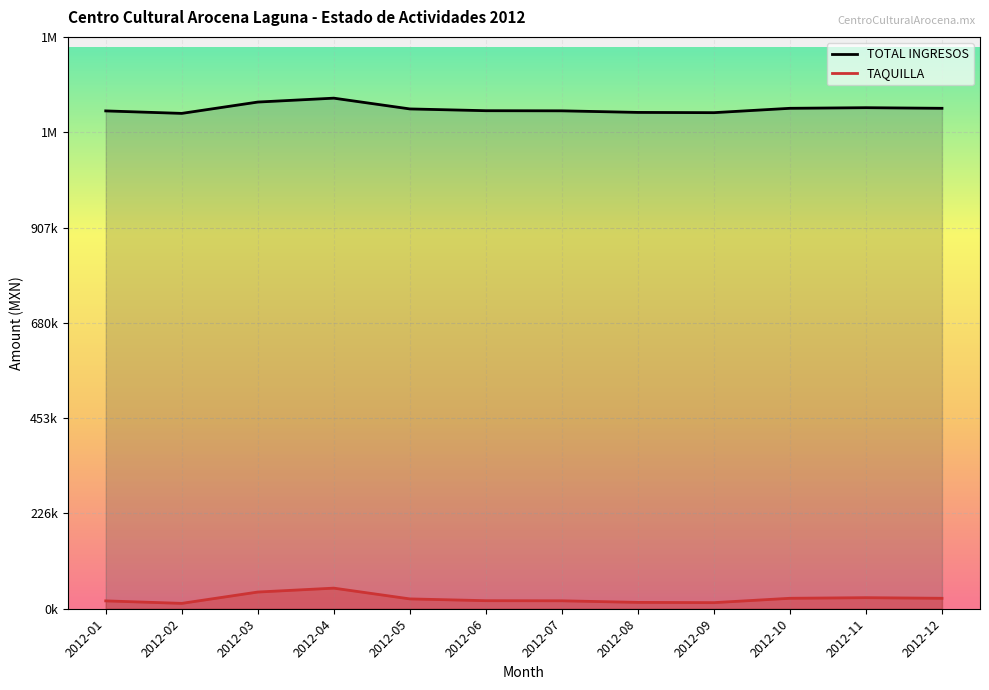

Reading left to right, extract all data points from this chart.

TOTAL INGRESOS: 1185366.7	1179461.7	1206436.7	1215721.7	1190086.7	1185849.7	1185561.7	1181786.7	1181191.7	1191559.7	1192996.7	1191559.7
TAQUILLA: 18700.0	12795.0	39770.0	49055.0	23420.0	19183.0	18895.0	15120.0	14525.0	24893.0	26330.0	24893.0